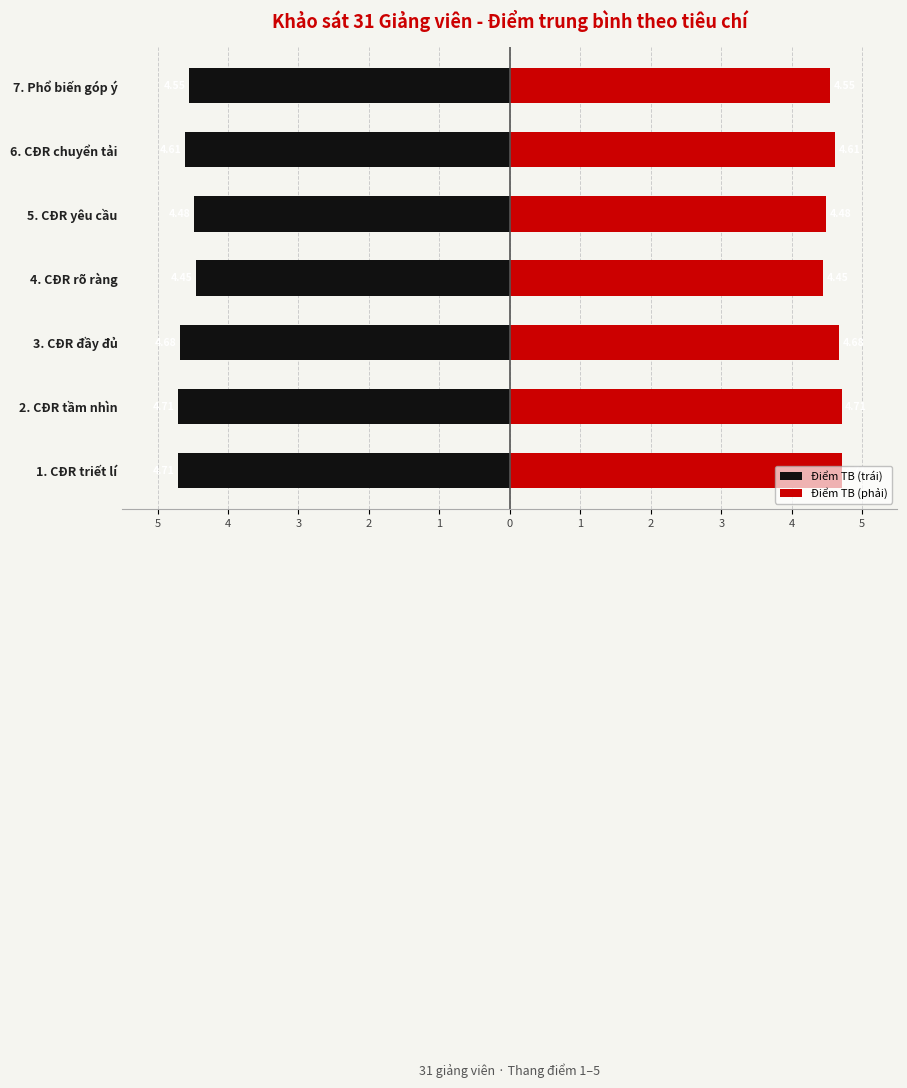

Read the Điểm TB (phải) value at 3.

4.7